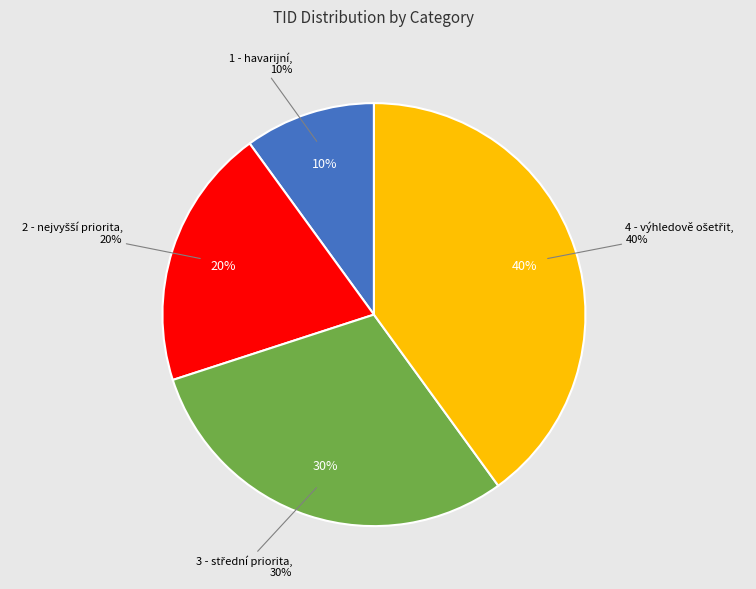

What percentage is the 4 - výhledově ošetřit slice, to the nearest percent?

40%